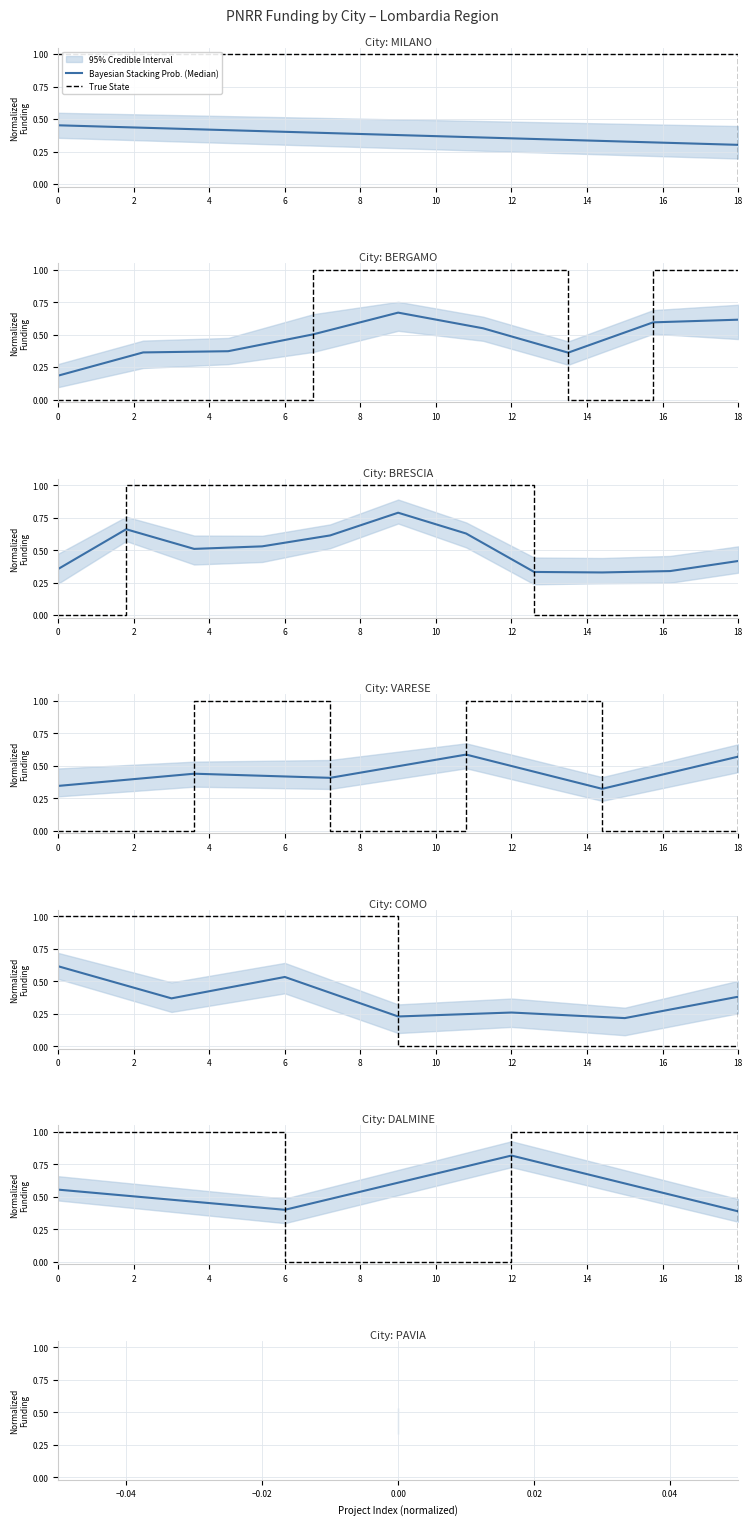

True or false: True State and Bayesian Stacking Prob. (Median) intersect in this chart.

True